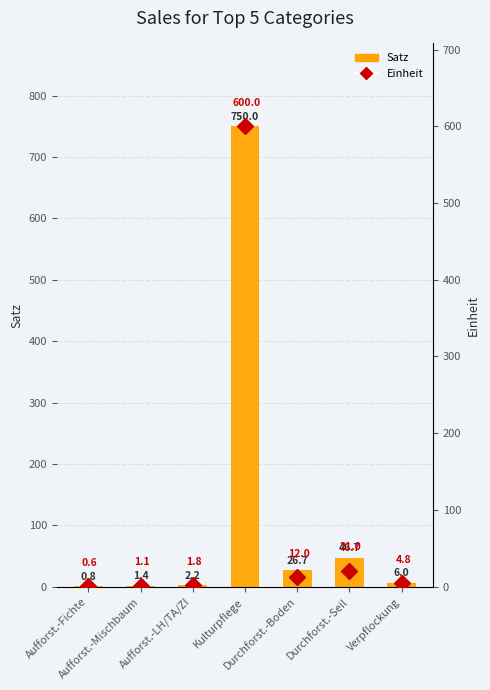

Read the Einheit value at Aufforst.-Mischbaum.

1.1